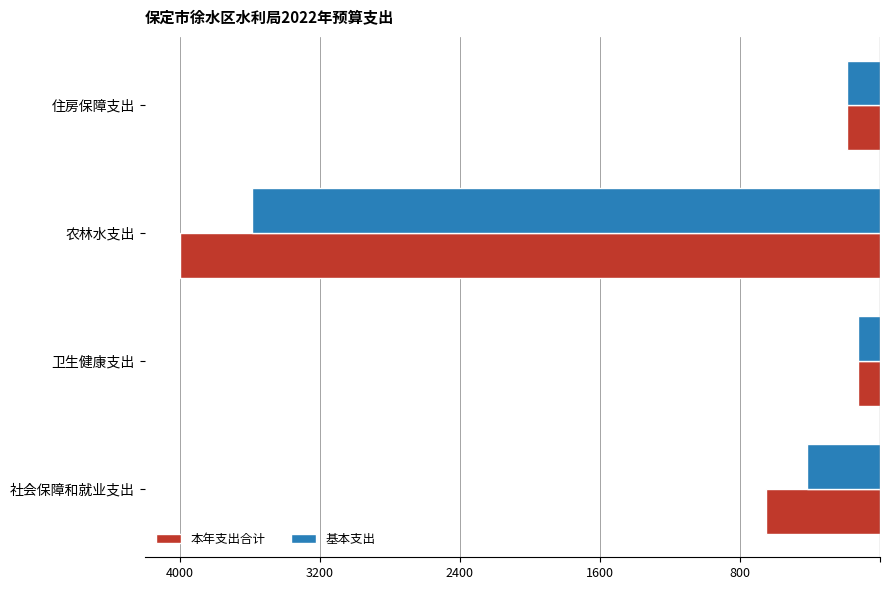

Reading left to right, what are all the values shown in this chart?

本年支出合计: -655.8	-126.1	-4036.1	-188.3
基本支出: -421.0	-126.1	-3617.1	-188.3